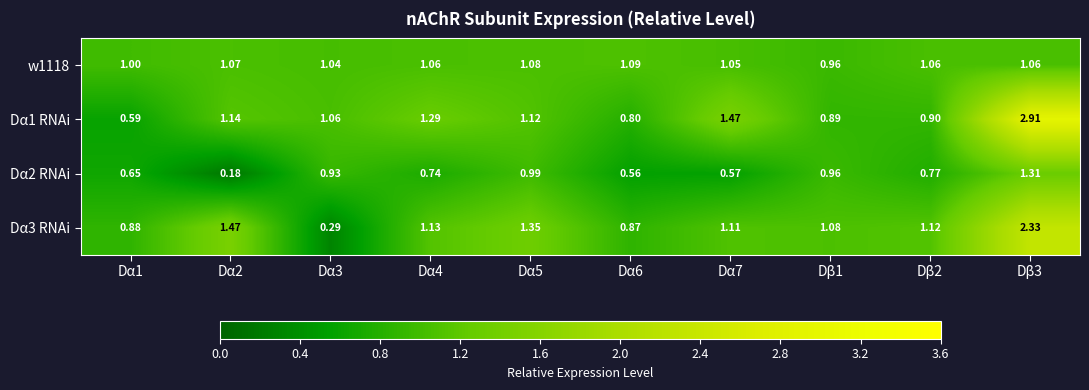

Which series has the largest total across all categories?

Dα1 RNAi